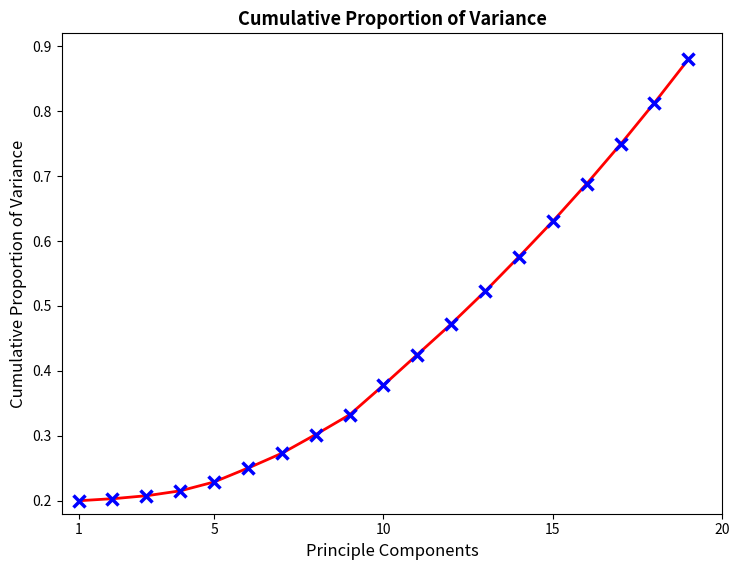

What is the sum of all values?

8.3